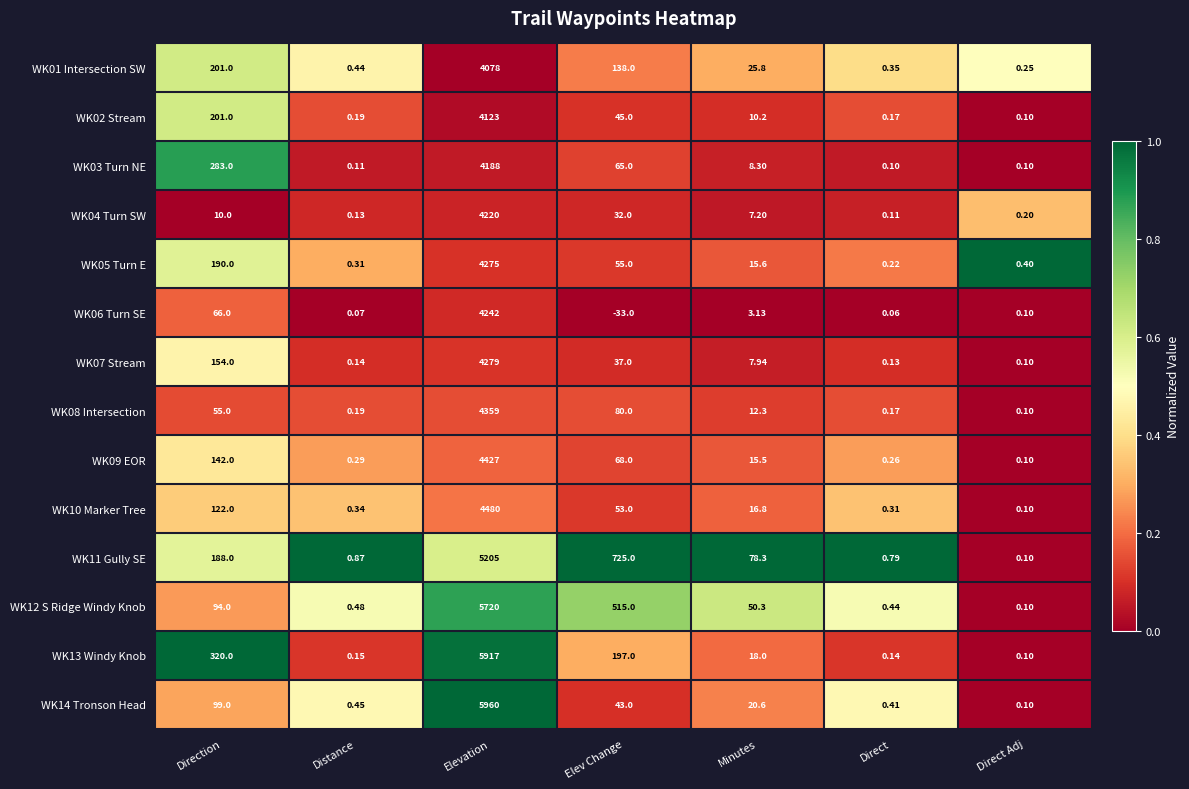

Where is WK06 Turn SE nearest to the value 2104?

Direction